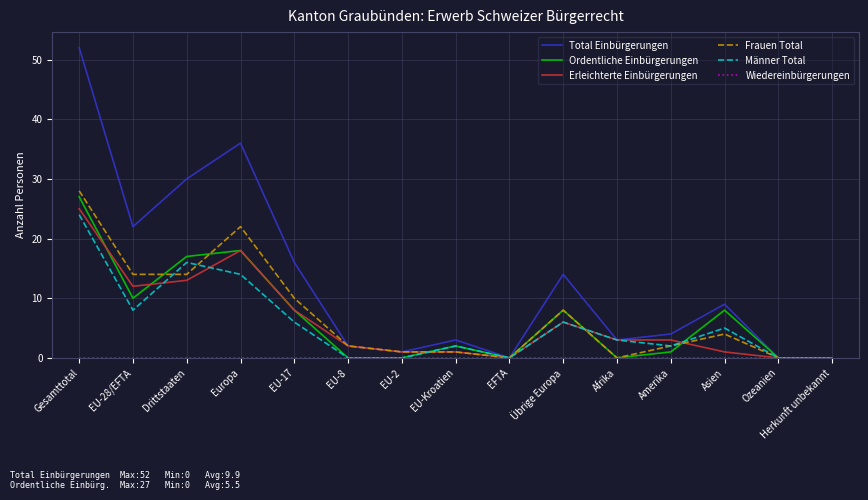

The Männer Total series shows 6 at Übrige Europa. True or false?

True